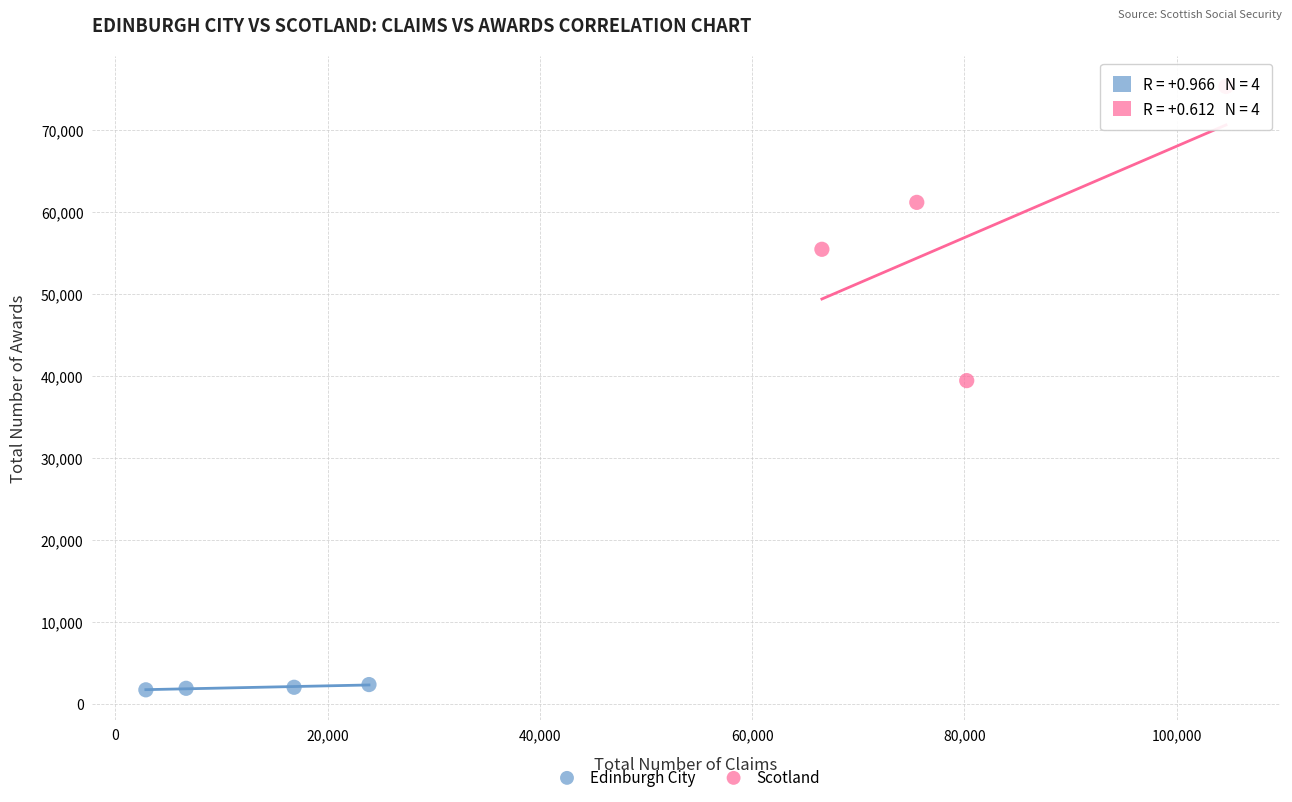

Which series contains the highest Y value?

Scotland